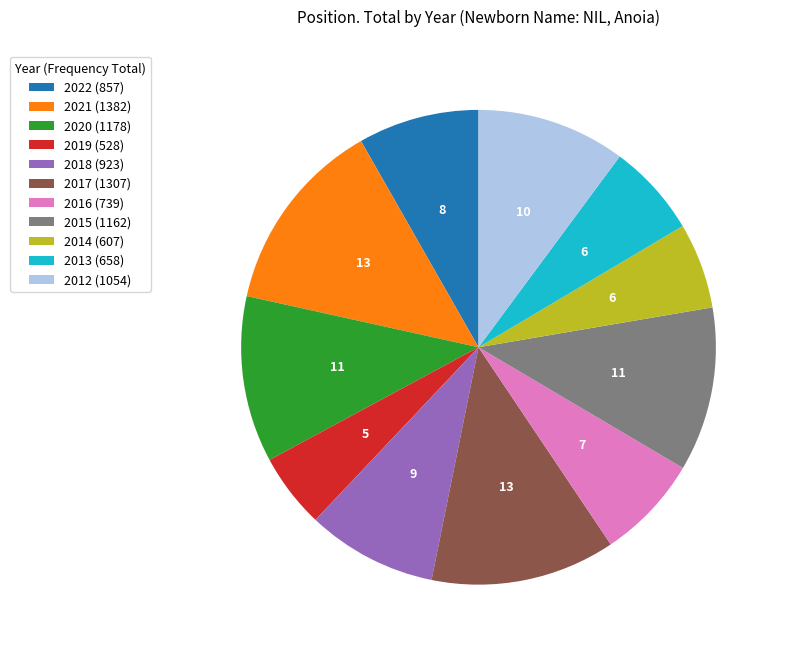

Is 2016 the majority of the pie?

No